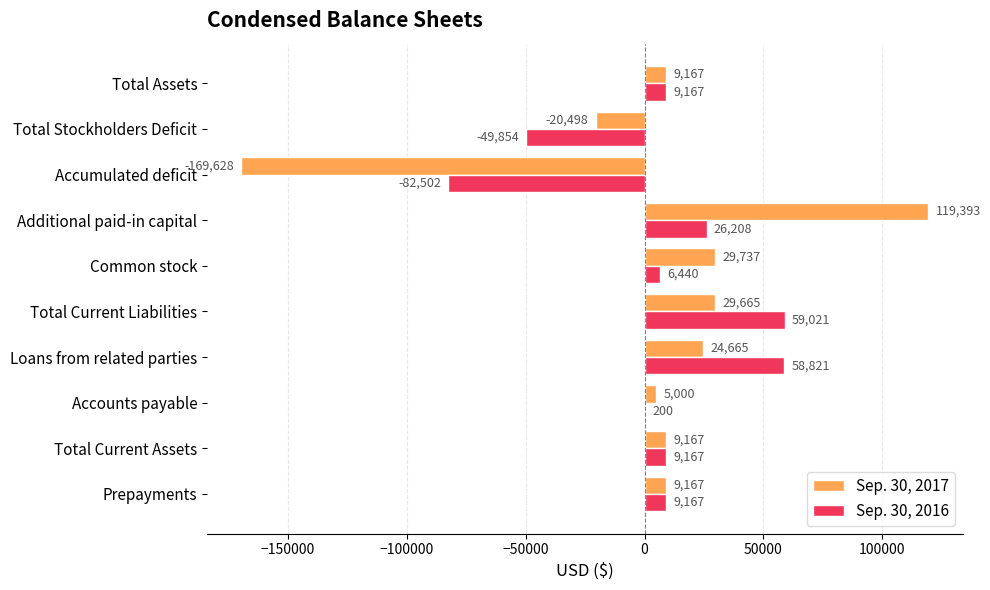

What is the highest value of the Sep. 30, 2017 series?

119393